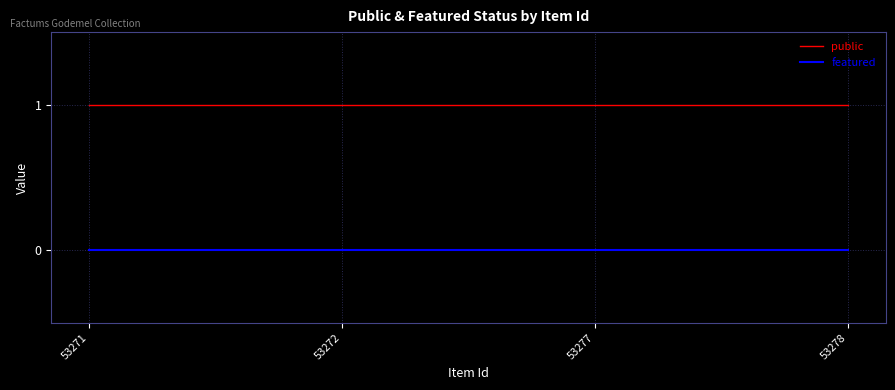

Count the number of categories in the chart.

4